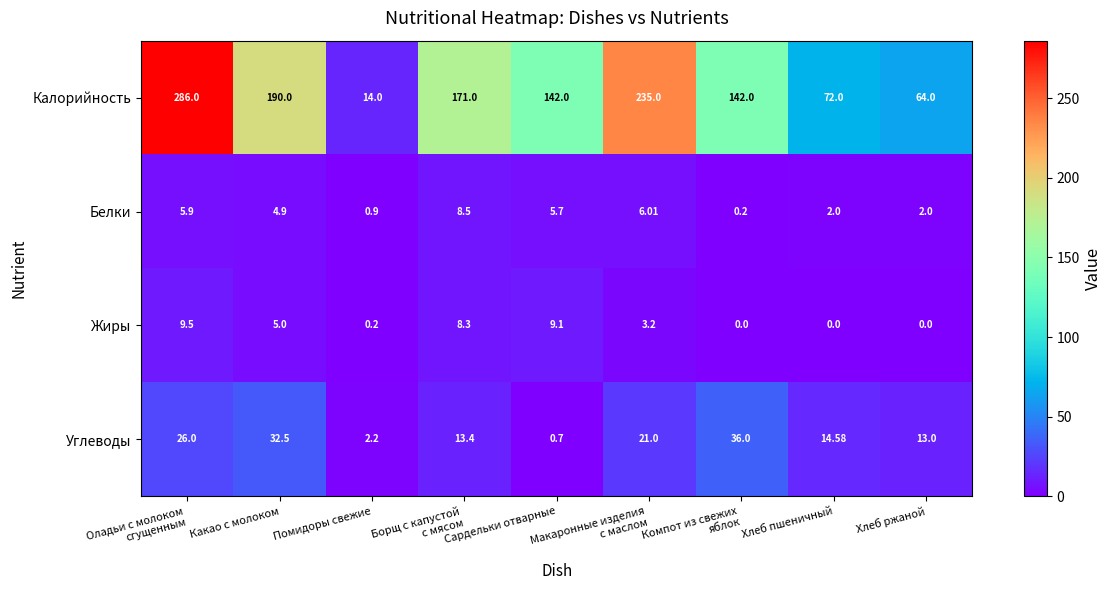

Which category has the lowest value in the Углеводы series?

Сардельки отварные